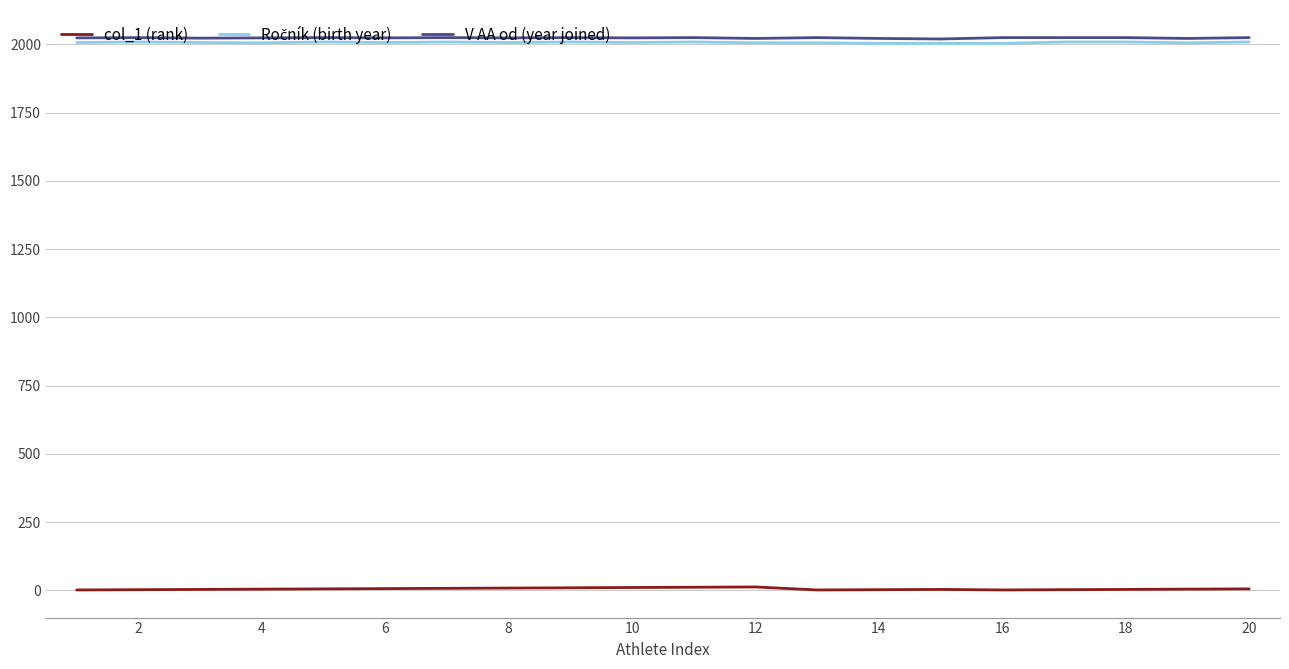

What is the greatest value displayed?

2025